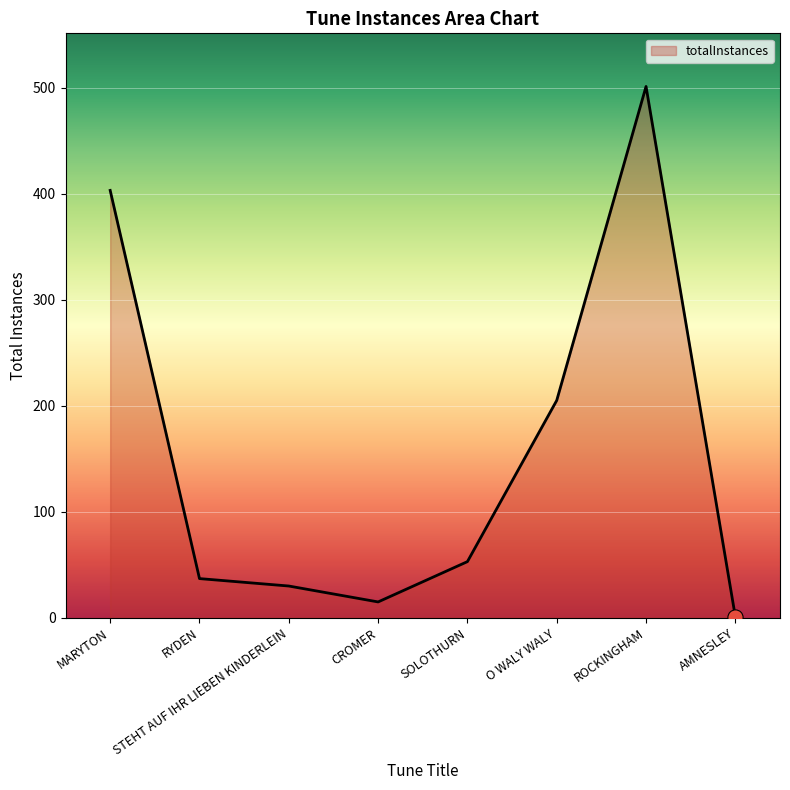

Which has a higher value, MARYTON or SOLOTHURN?

MARYTON